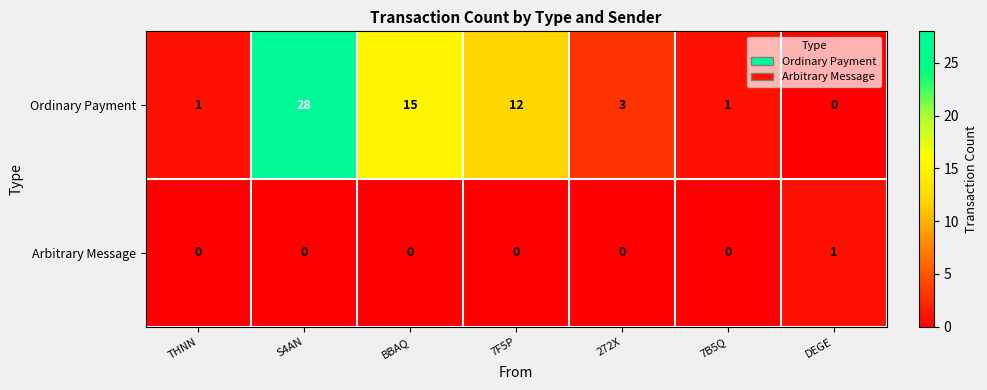

The value of Arbitrary Message at DEGE is 1. True or false?

True